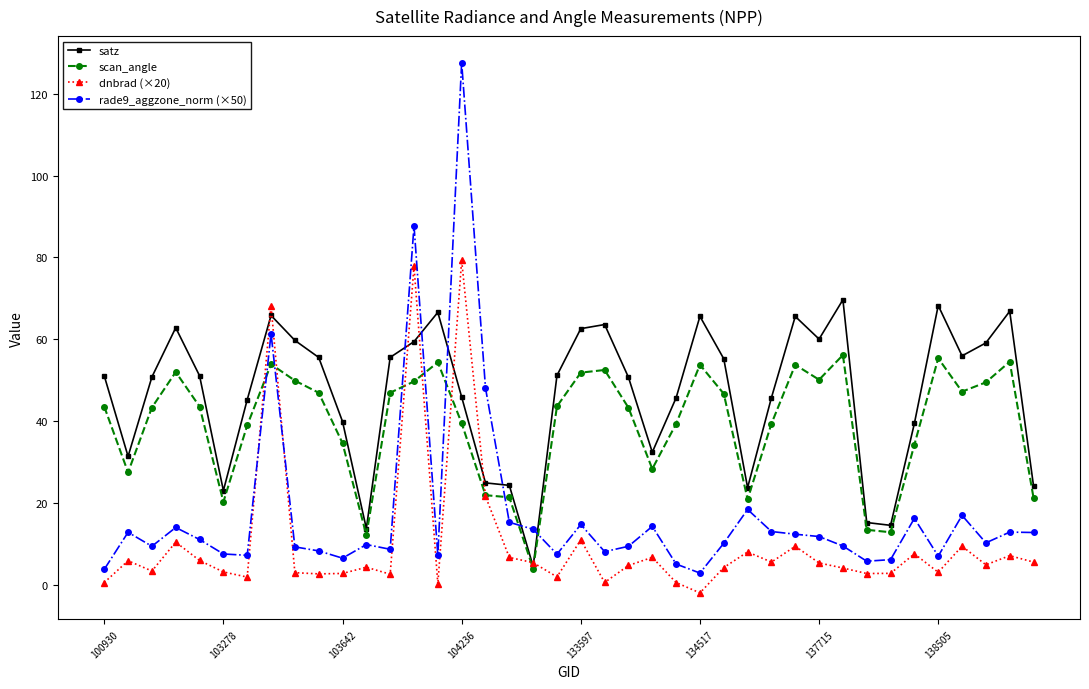

True or false: scan_angle and rade9_aggzone_norm (×50) intersect in this chart.

True